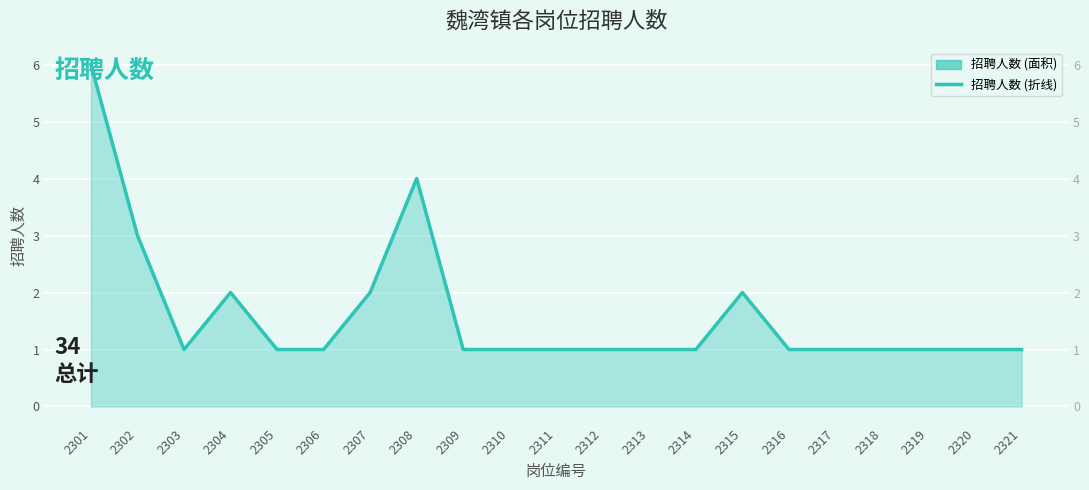

Approximately how many times larger is the value at 2321 compared to 2314?

1.0